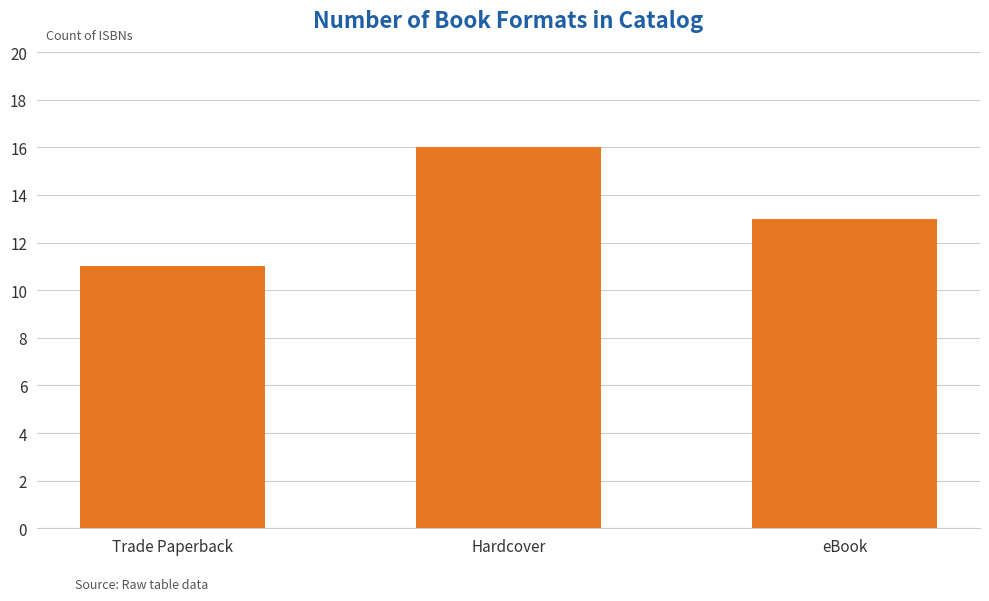

What is the difference between the maximum and second lowest values?

3